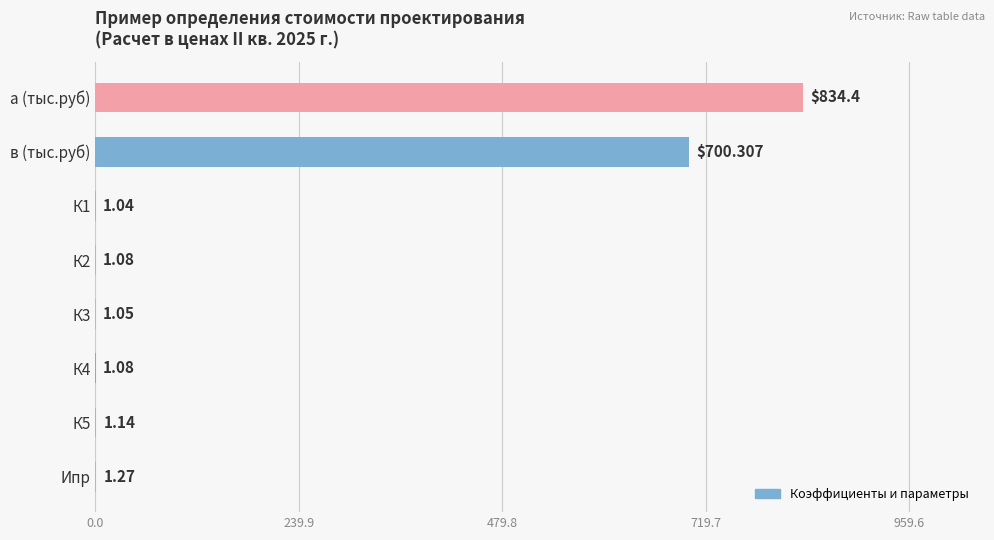

What is the sum of all values?

1541.4